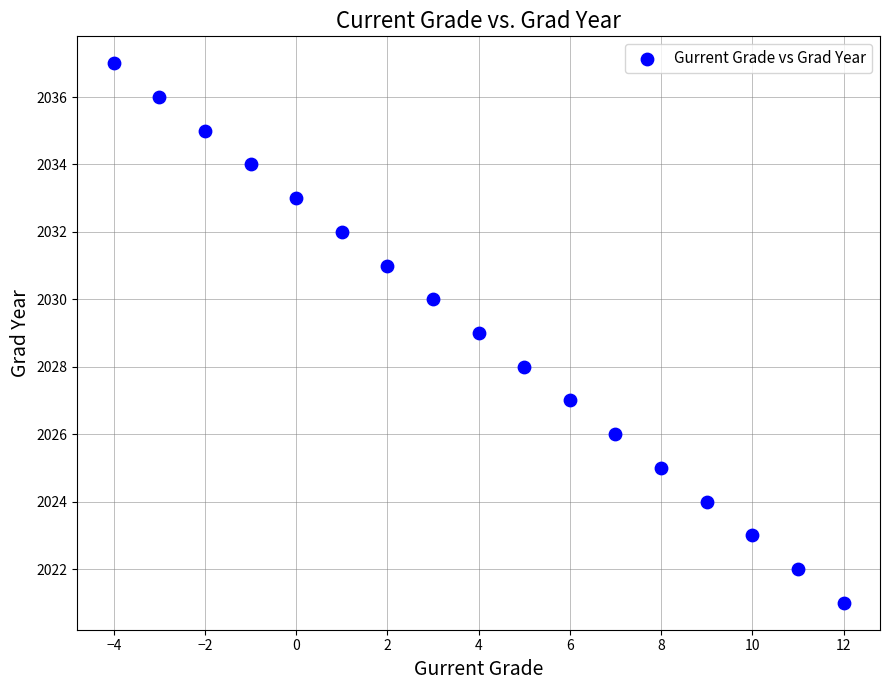

What is the range of X values (max minus min)?

16